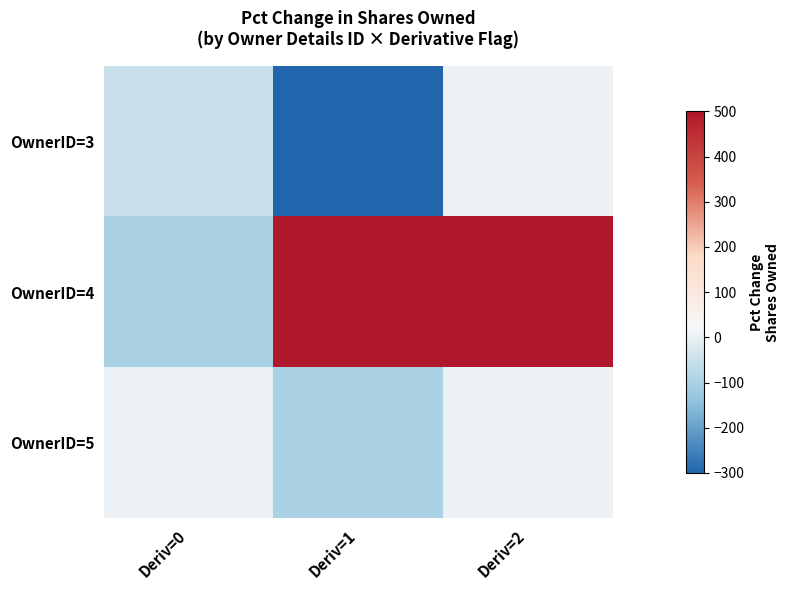

At which category is the sum across all series the highest?

Deriv=2